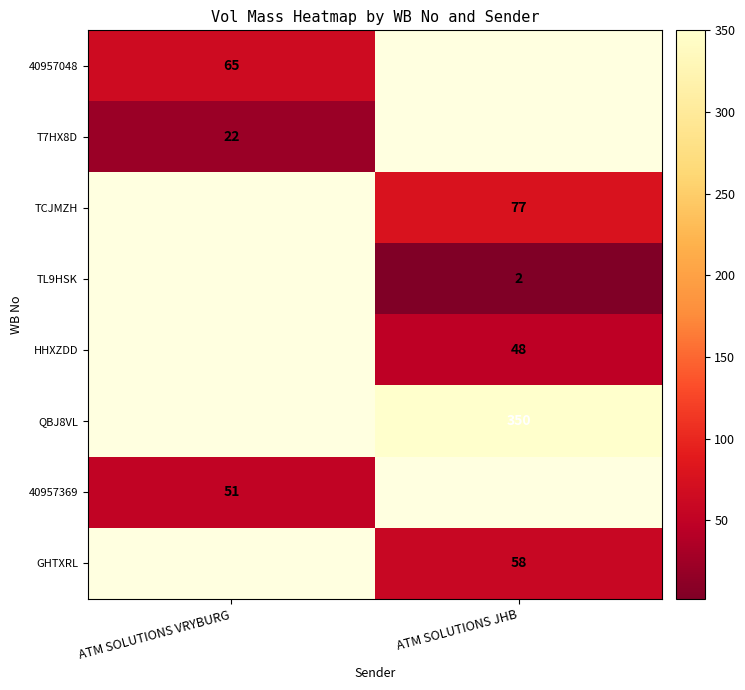

The TCJMZH series shows 77 at ATM SOLUTIONS JHB. True or false?

True